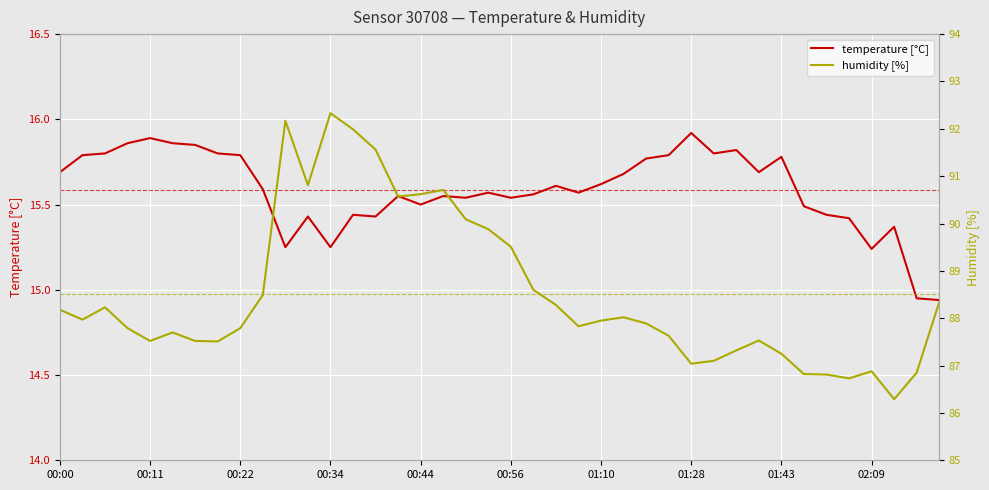

At which label does temperature [°C] first exceed 15?

00:00